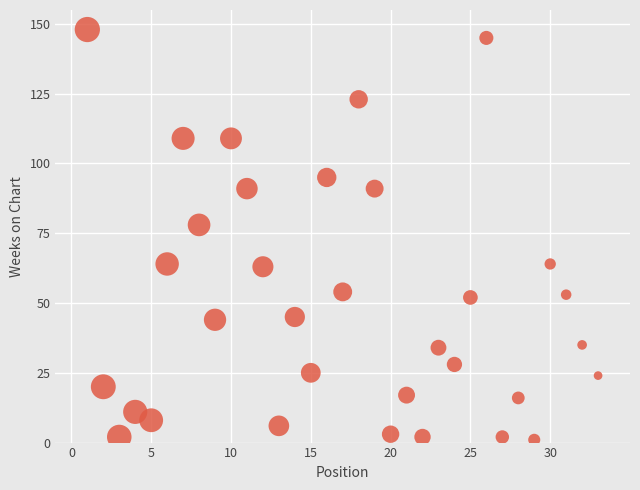

What Y value in the scatter plot is closest to 74?

78